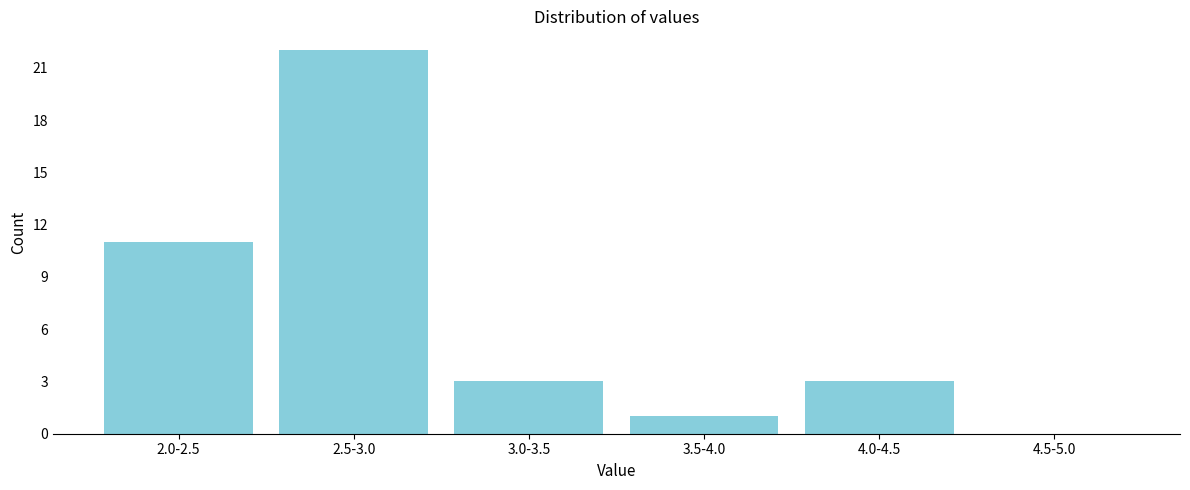

Reading left to right, list all the values displayed in this chart.

2.0-2.5=11	2.5-3.0=22	3.0-3.5=3	3.5-4.0=1	4.0-4.5=3	4.5-5.0=0